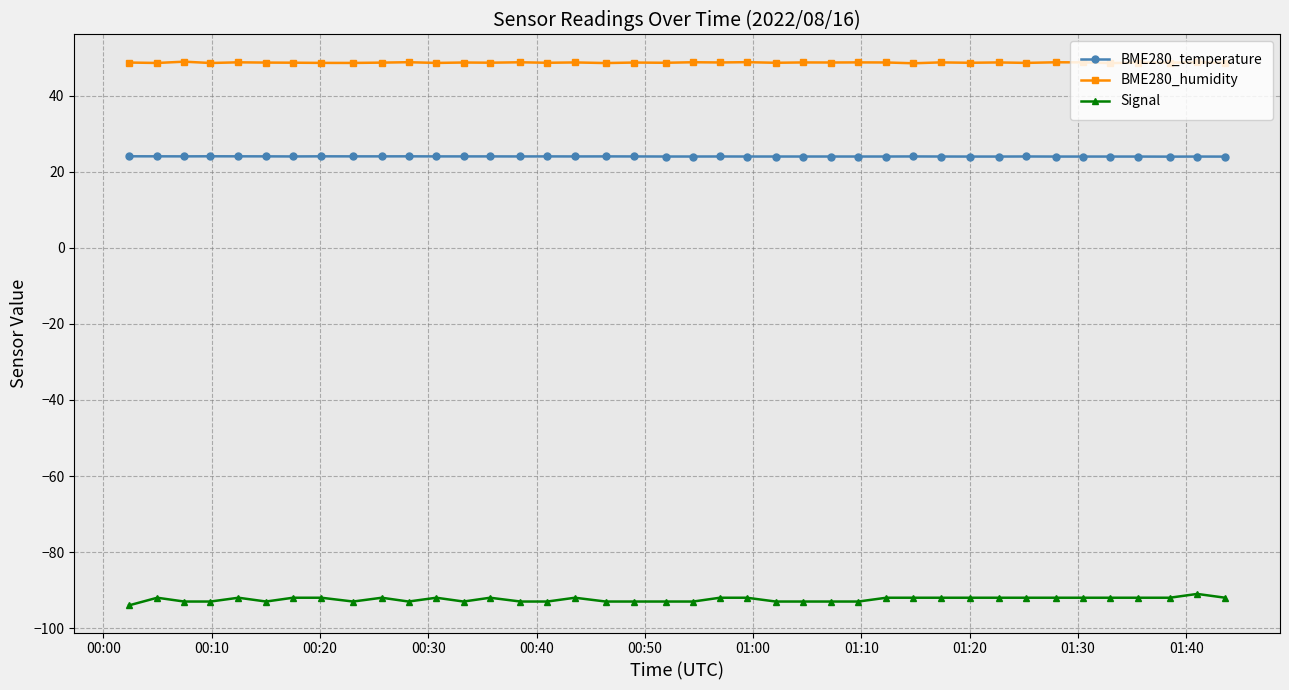

How many lines are shown in the chart?

3